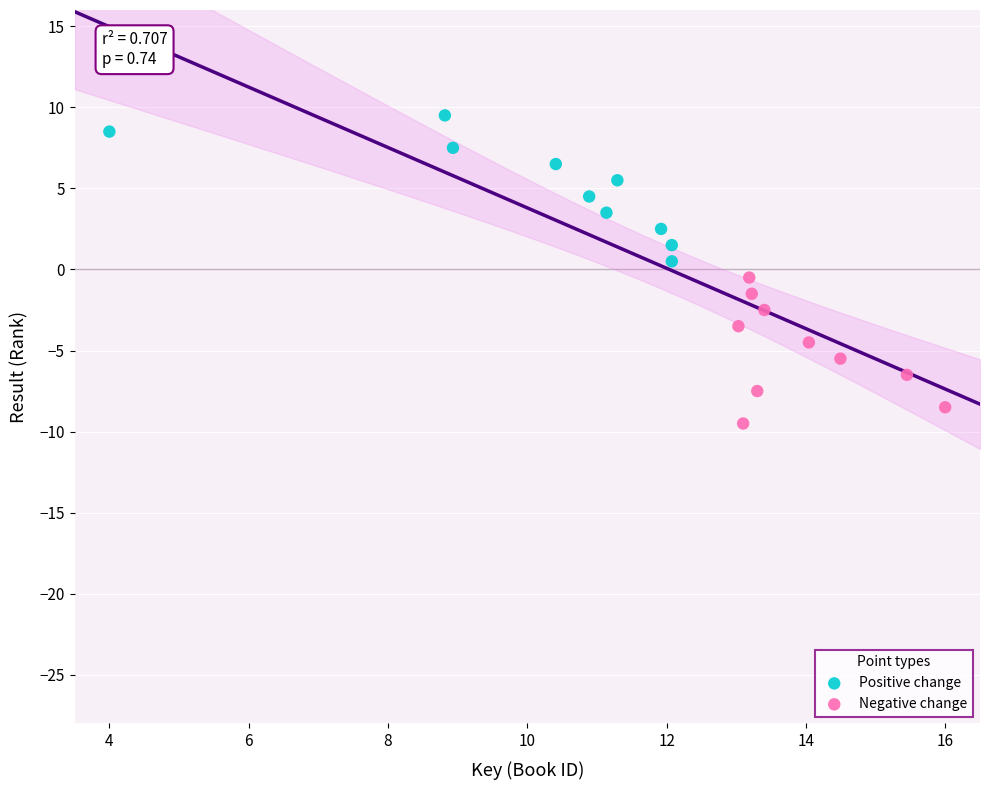

Which series contains the highest Y value?

Positive change